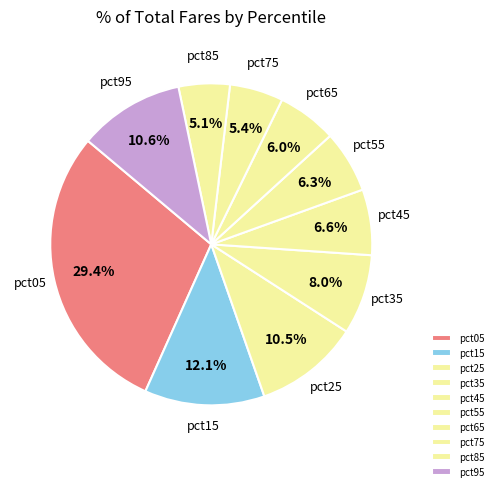

Which category has the biggest portion of the pie?

pct05